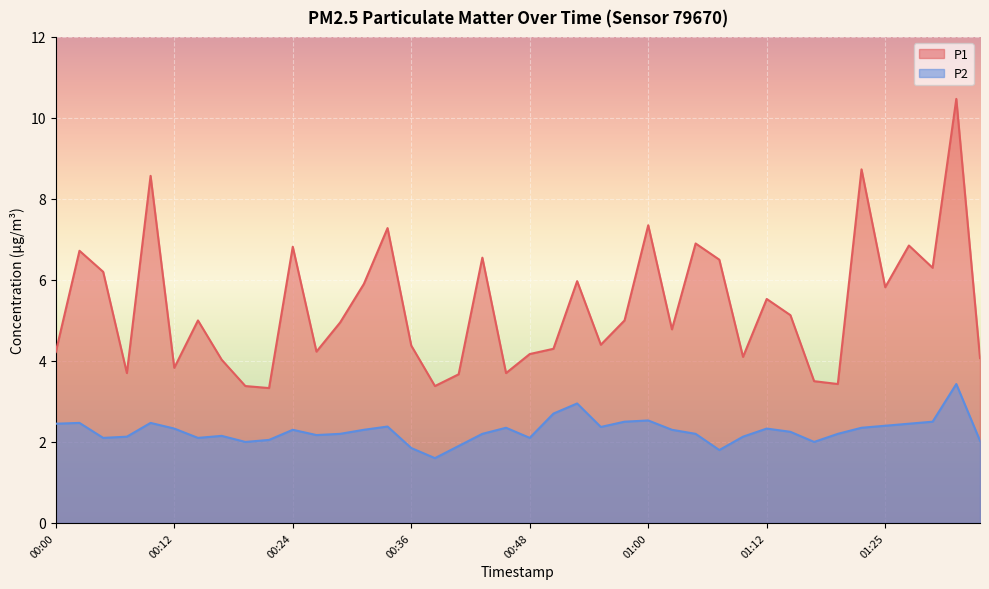

True or false: P1 and P2 cross at least once.

False